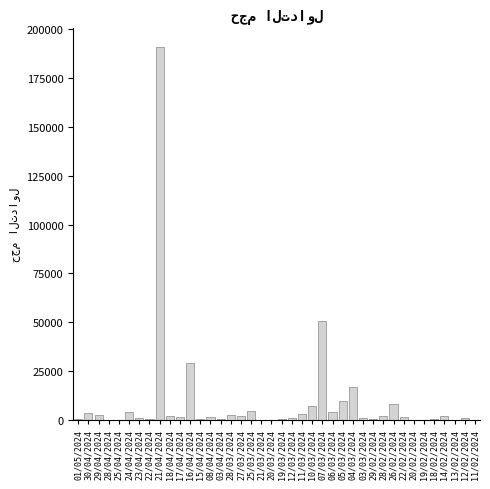

Which label corresponds to the largest value in the chart?

21/04/2024